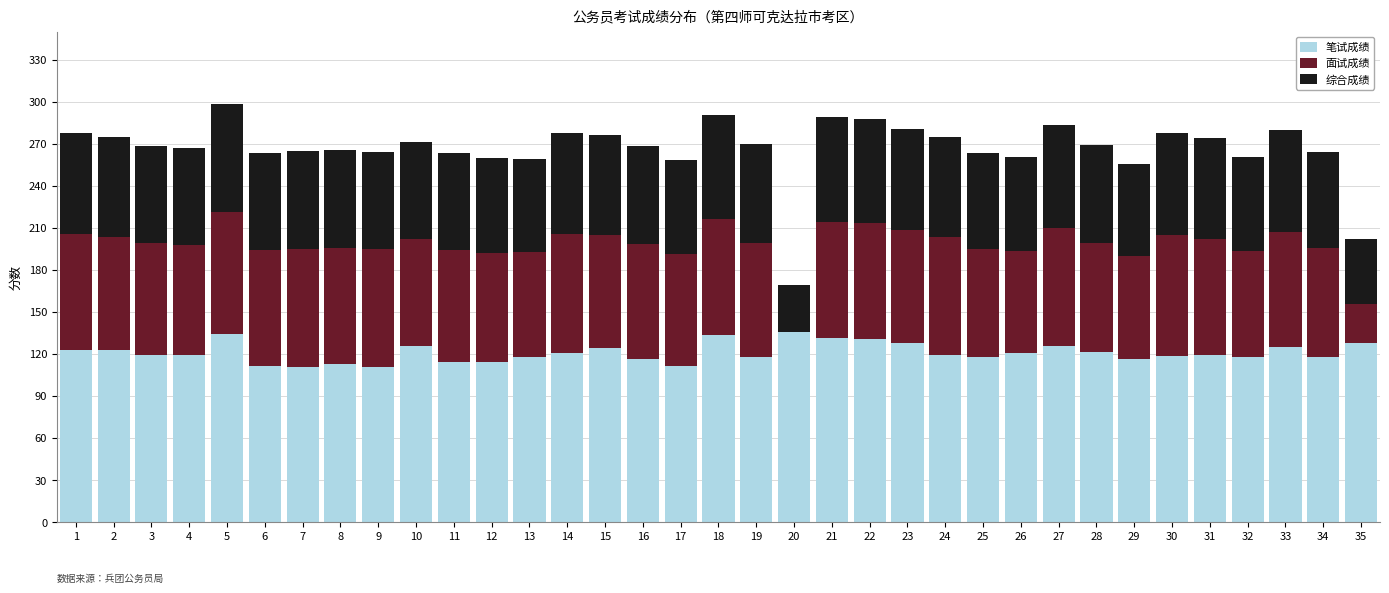

What are all the series names shown in the legend?

笔试成绩, 面试成绩, 综合成绩